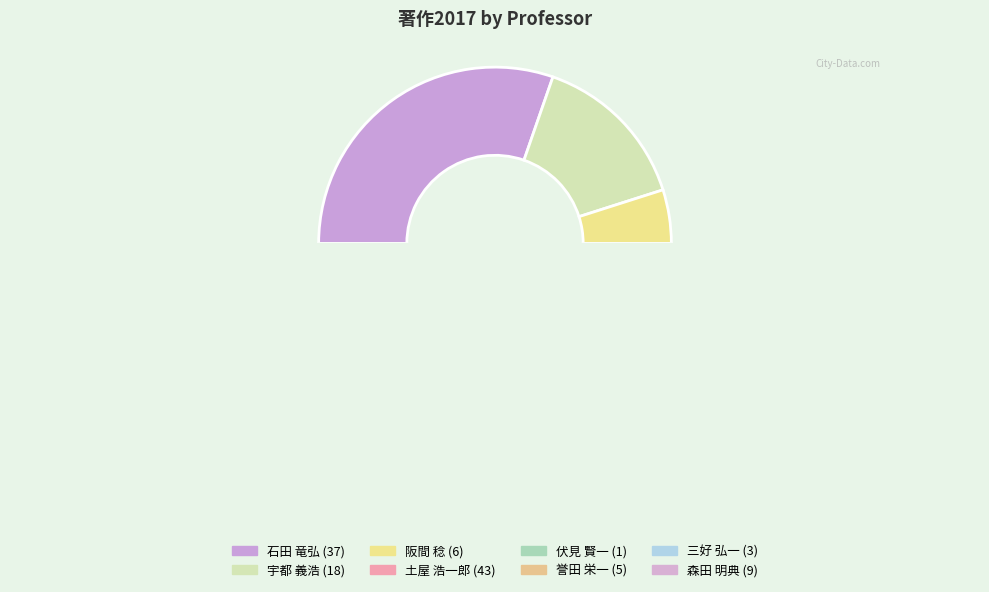

How many segments does this pie chart have?

8